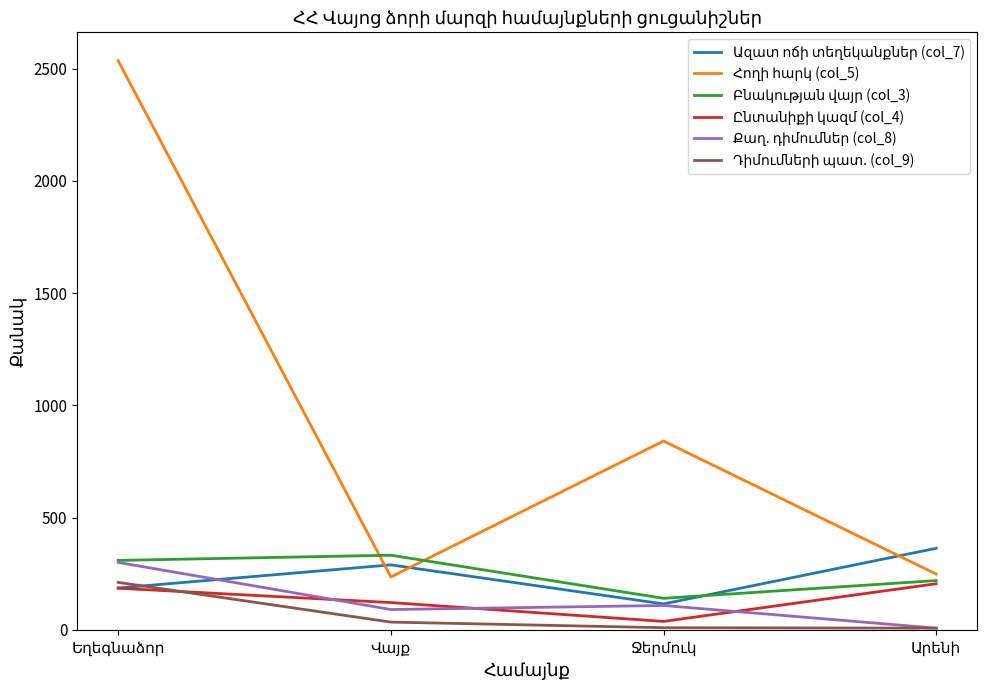

Which series changed the most between Վայք and Արենի?

Բնակության վայր (col_3)